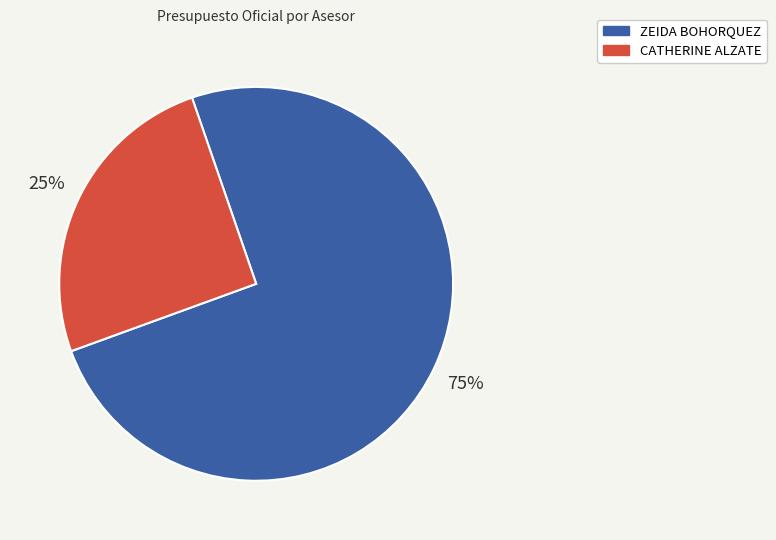

Does any single category account for the majority?

Yes